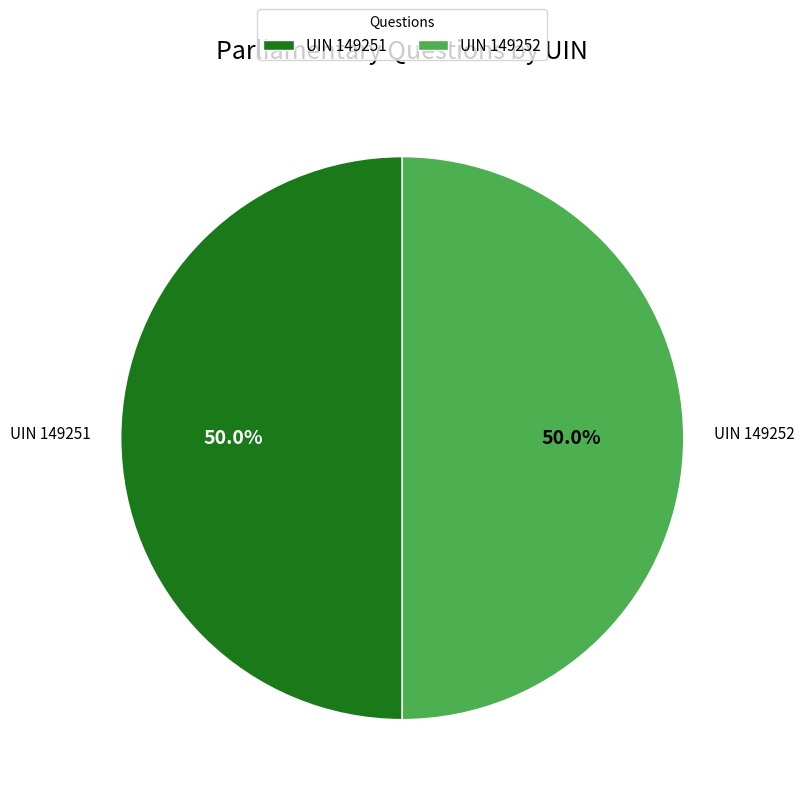

What is the ratio of the value at UIN 149252 to the value at UIN 149251?

1.0